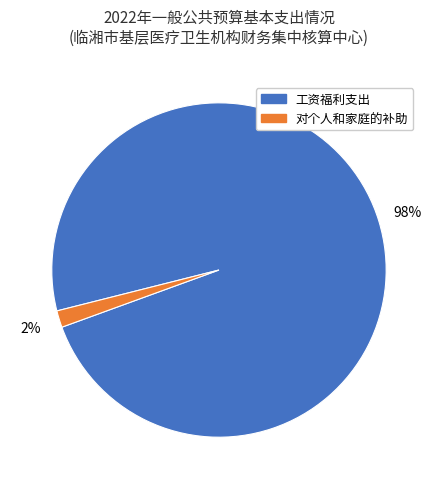

Does any single category account for the majority?

Yes